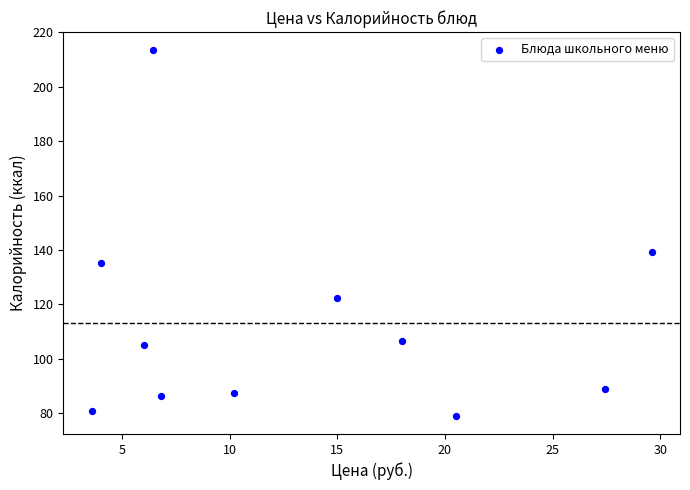

What is the average Y value?

113.1